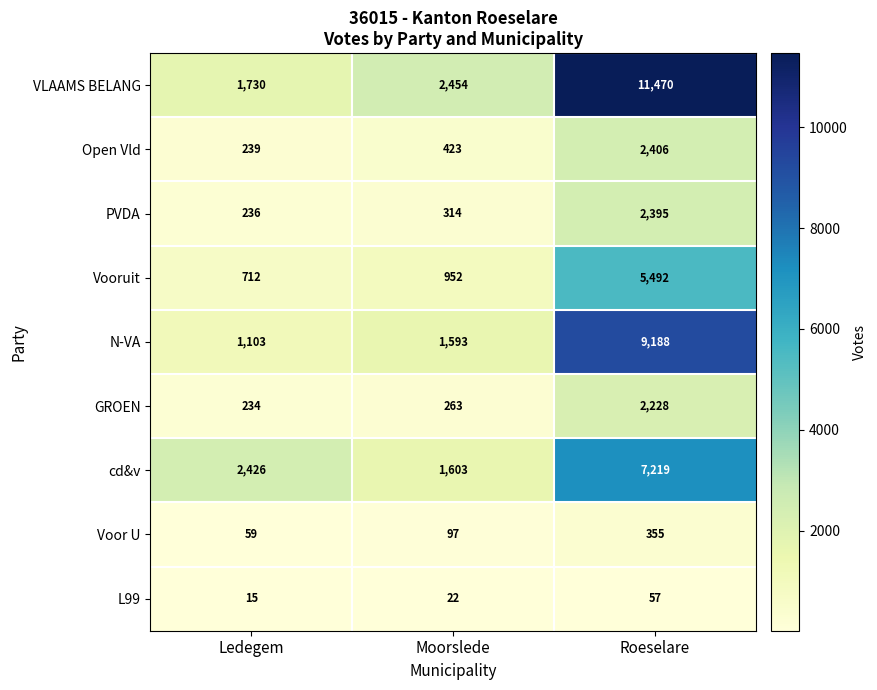

How many data points does each series have?

3